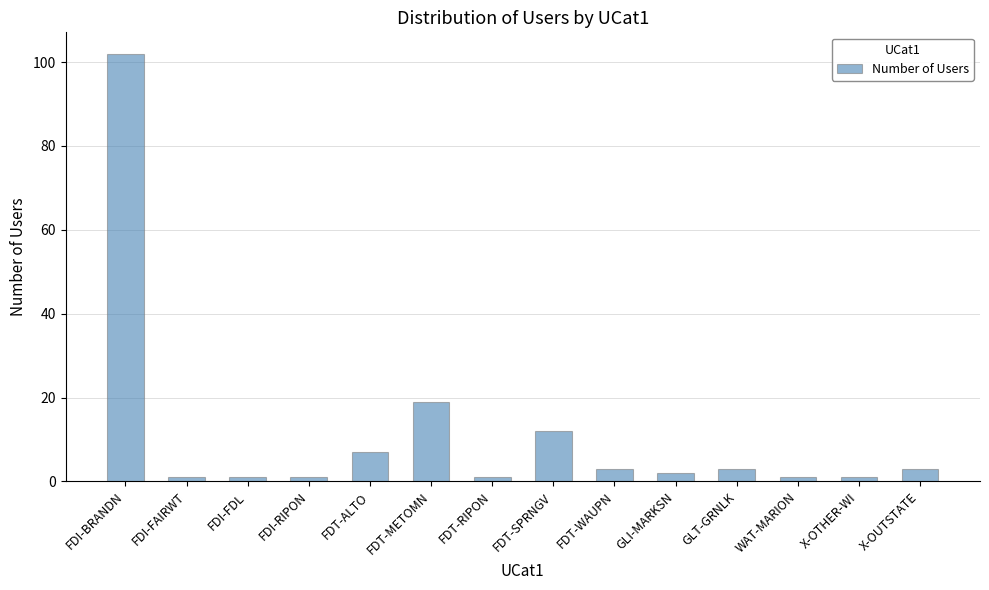

Where does the data first go above 3?

FDI-BRANDN